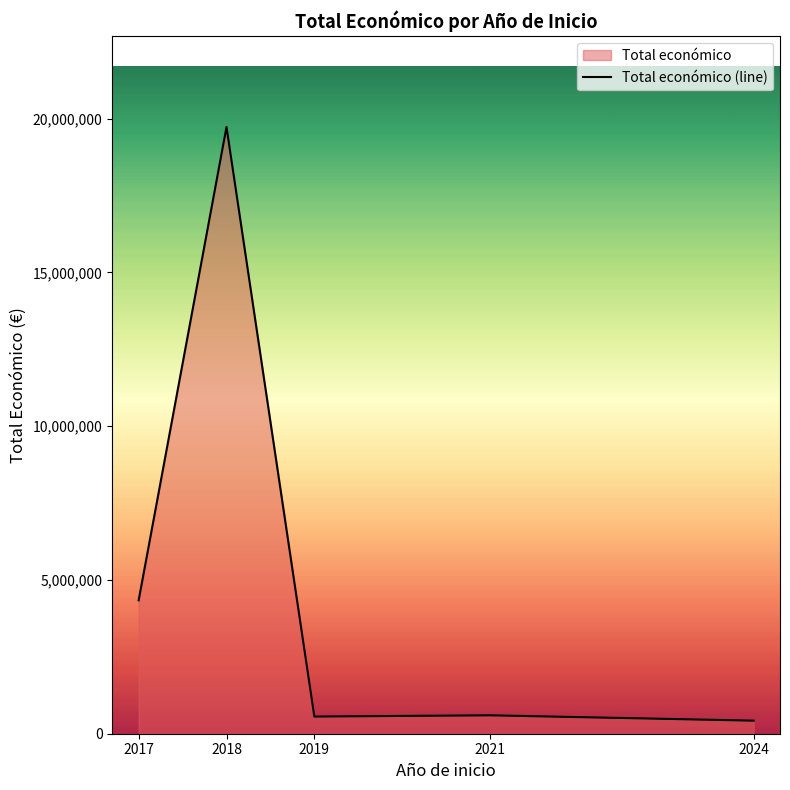

Where is the first local minimum?

2019